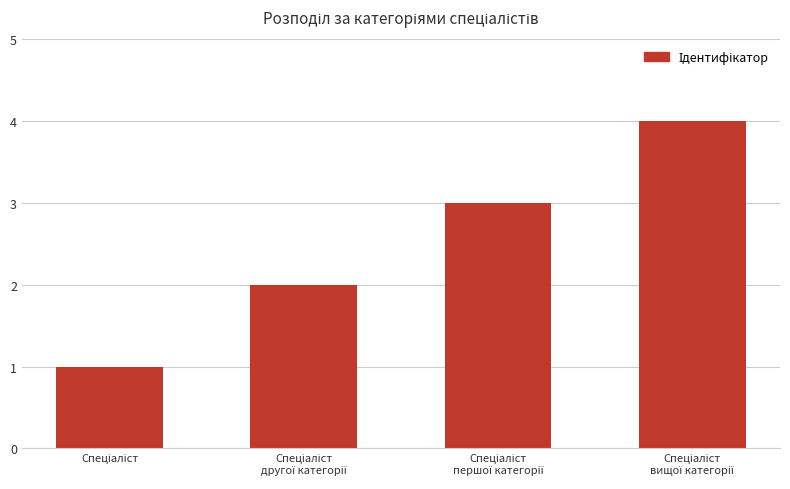

What is the difference between the maximum and minimum values?

3